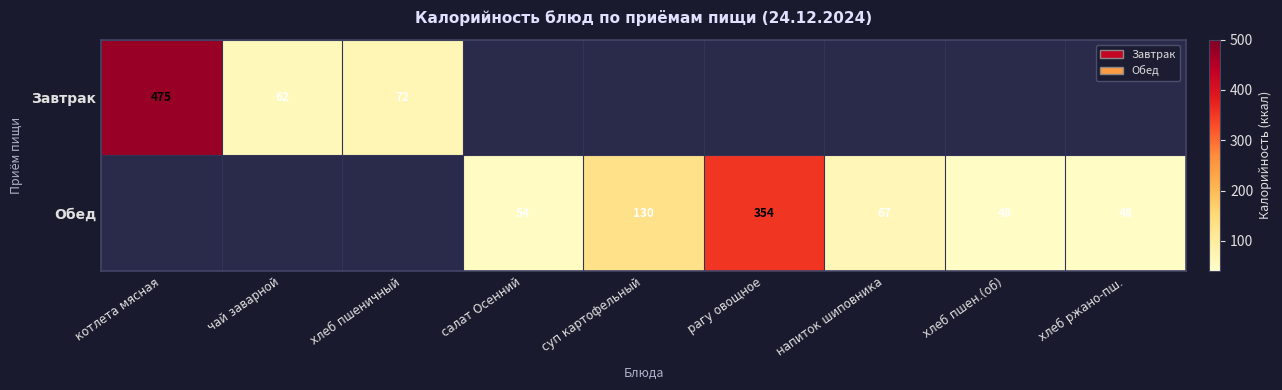

Is the value of Завтрак at хлеб пшеничный greater than the value of Обед at хлеб ржано-пш.?

Yes